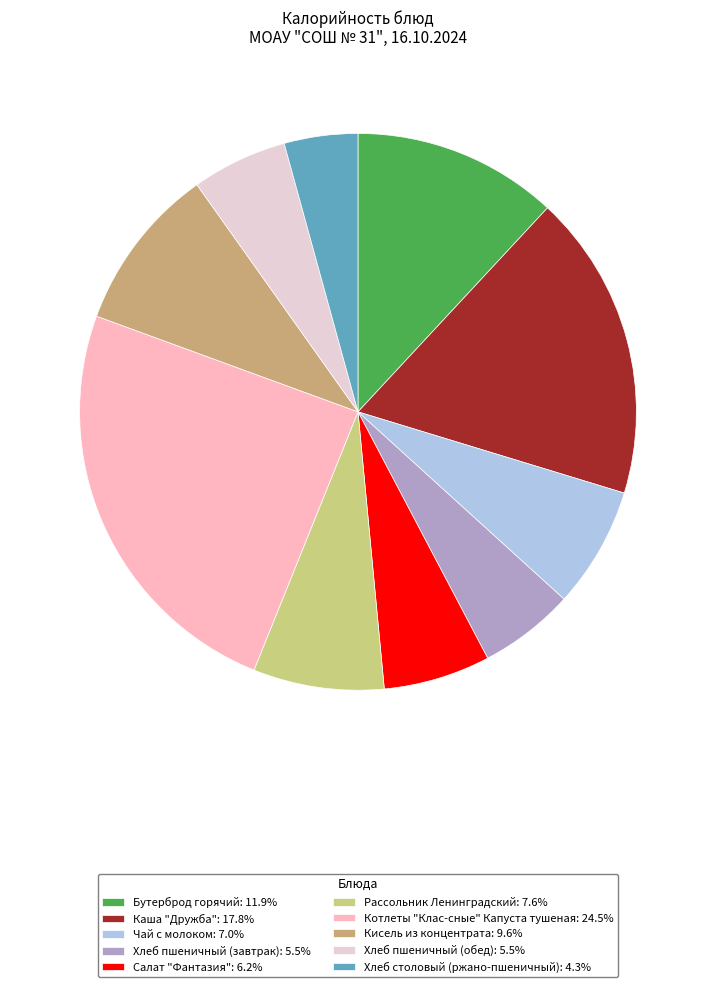

Is Хлеб пшеничный (обед): 5.5% the majority of the pie?

No